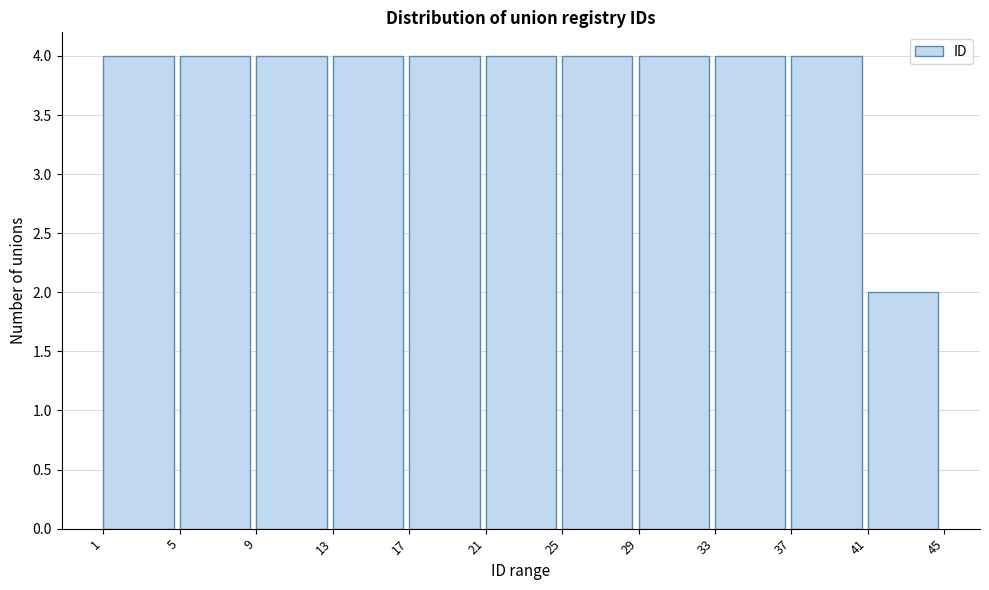

What is the height of the bar covering 13 to 17 on the x-axis? The values are not printed on the chart, so give them approximately, as read against the axis.

4